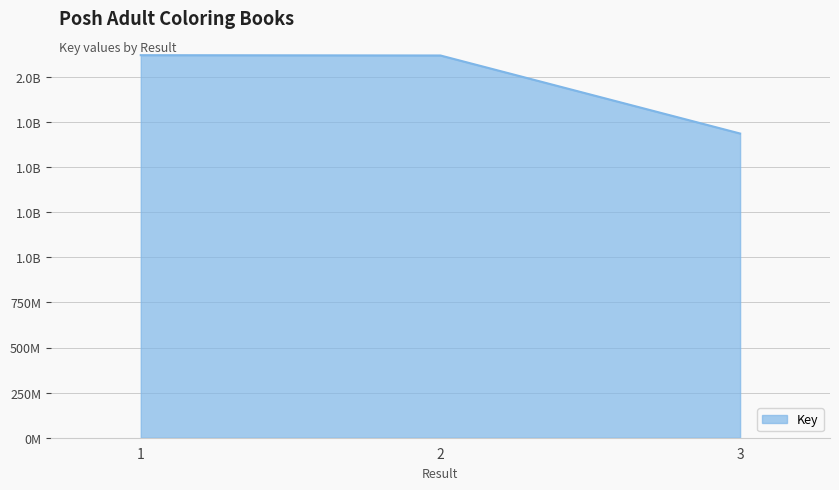

Is it true that the value at 3 is 1686057136?

True